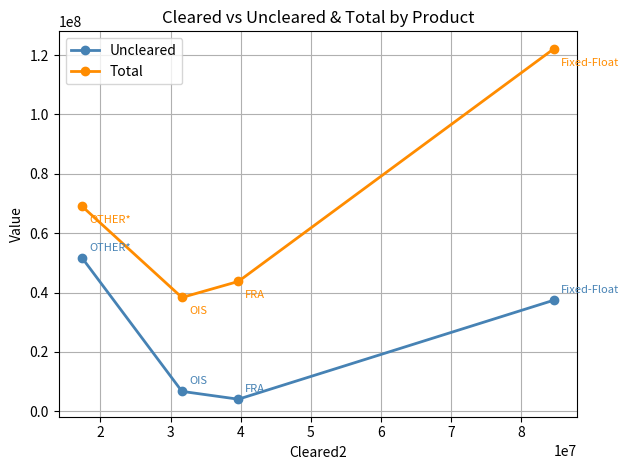

What is the minimum value for Total?

38330491